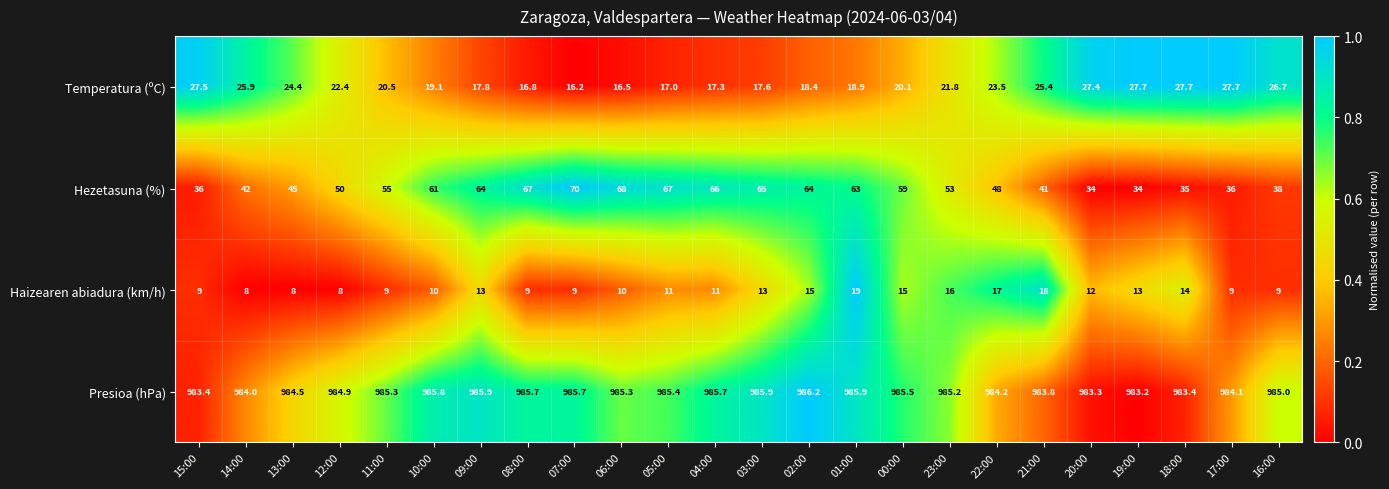

What is the minimum value for Presioa (hPa)?

983.2